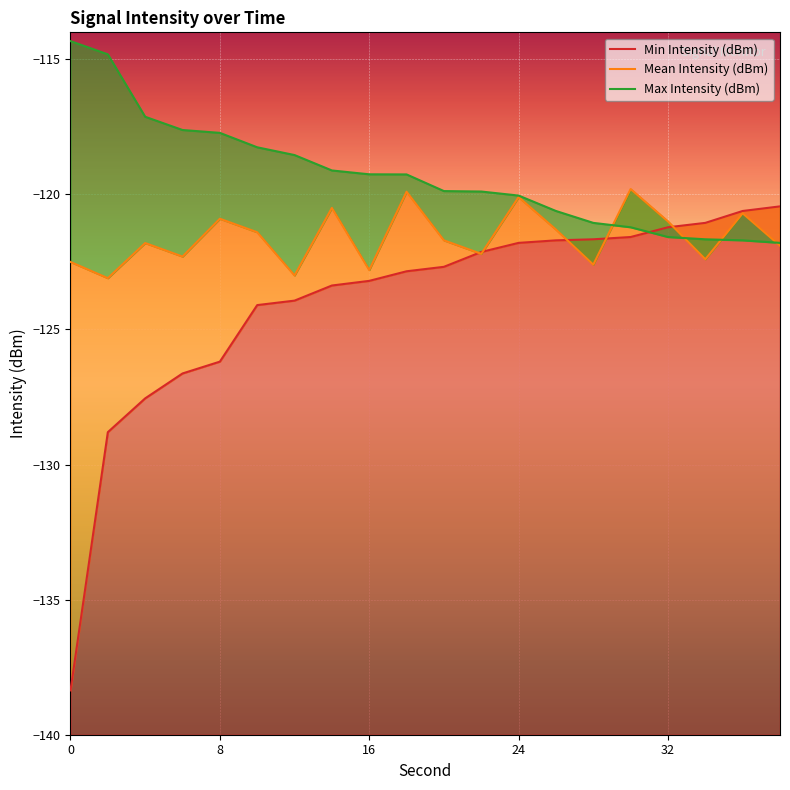

Reading left to right, transcribe all the data shown in this chart.

Min Intensity (dBm): -138.4	-128.8	-127.5	-126.6	-126.2	-124.1	-123.9	-123.4	-123.2	-122.8	-122.7	-122.1	-121.8	-121.7	-121.7	-121.6	-121.2	-121.1	-120.6	-120.4
Mean Intensity (dBm): -122.5	-123.1	-121.8	-122.3	-120.9	-121.4	-123.0	-120.5	-122.8	-119.9	-121.7	-122.2	-120.1	-121.3	-122.6	-119.8	-121.0	-122.4	-120.7	-121.9
Max Intensity (dBm): -114.3	-114.8	-117.1	-117.6	-117.7	-118.3	-118.5	-119.1	-119.3	-119.3	-119.9	-119.9	-120.0	-120.6	-121.1	-121.2	-121.6	-121.7	-121.7	-121.8